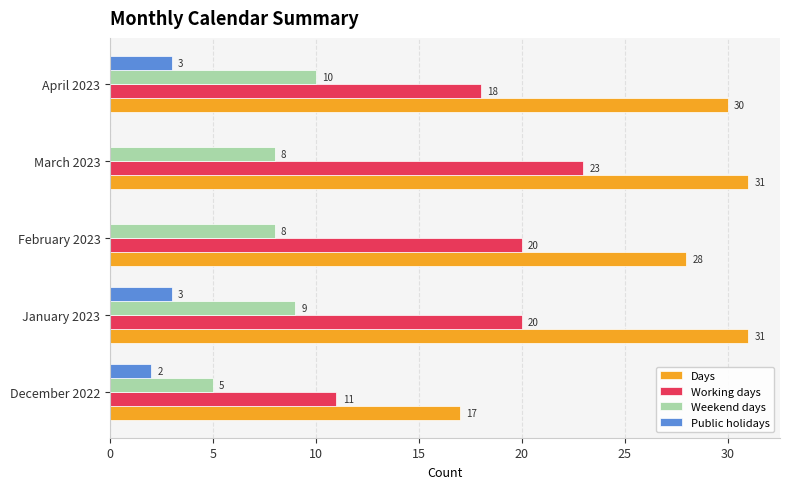

Is it true that Working days equals 18 at April 2023?

True